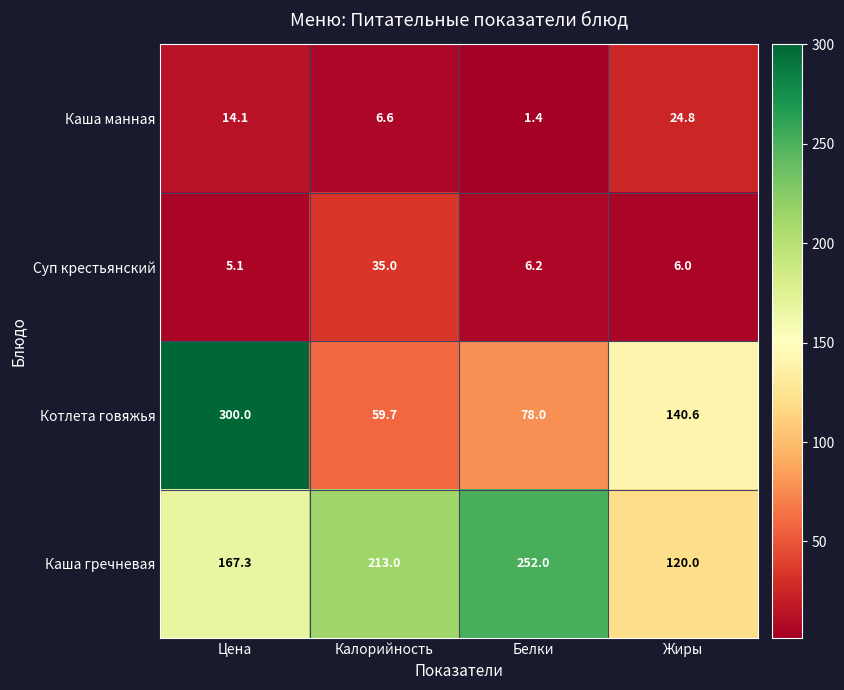

Which label corresponds to the largest value in the chart?

Цена